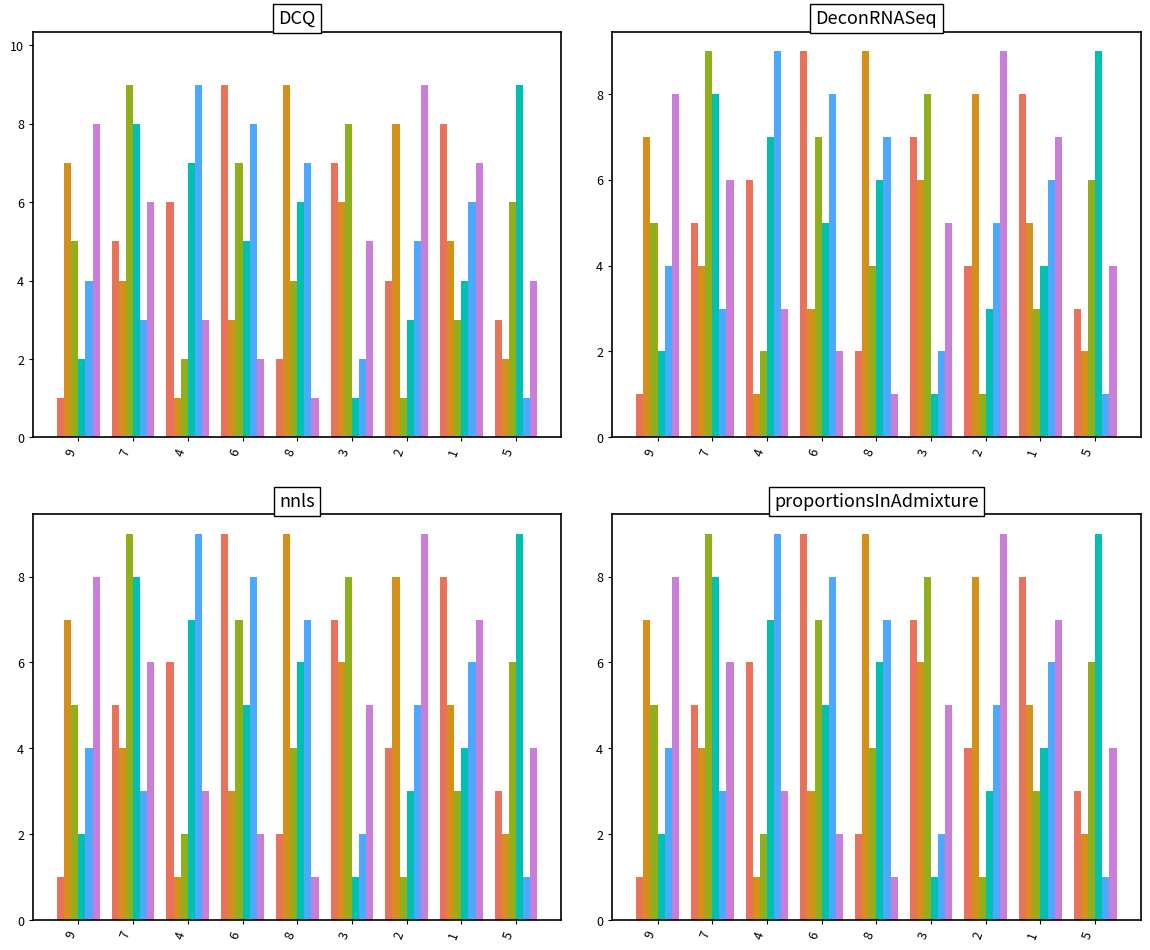

What is the value of the col_5 bar at the 2nd from the left?

6